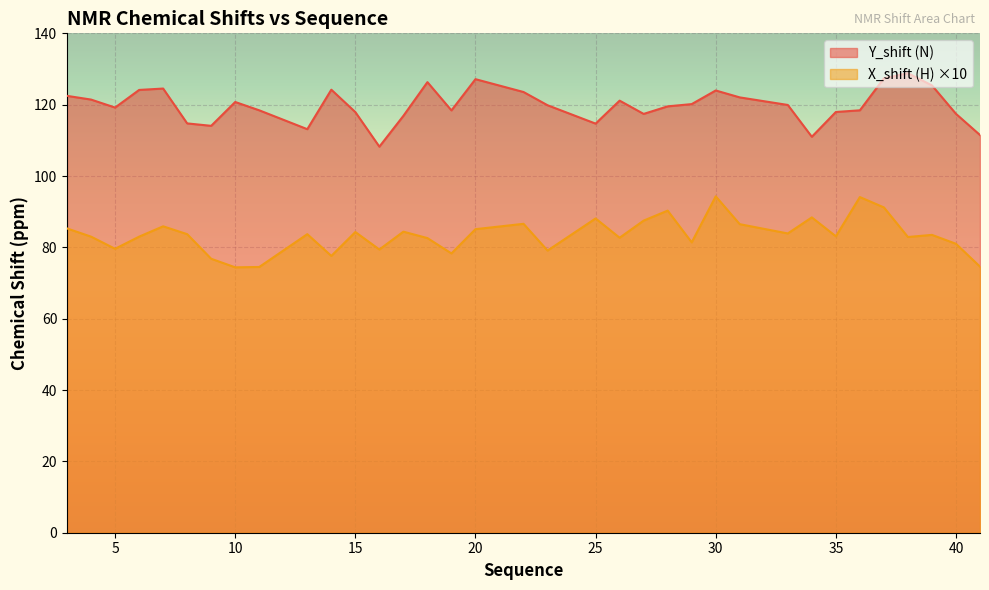

What is the total value across all series at 28?

209.8